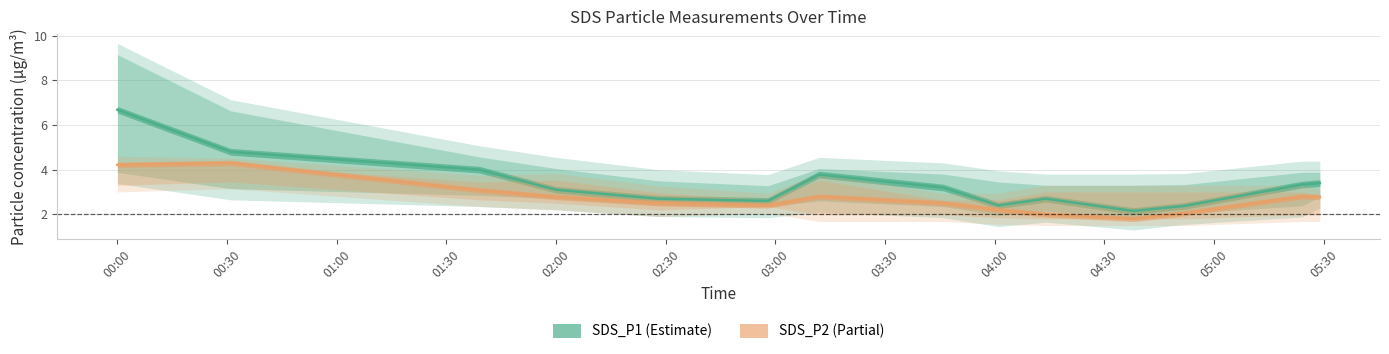

What is the minimum value for SDS_P1_upper?

3.3